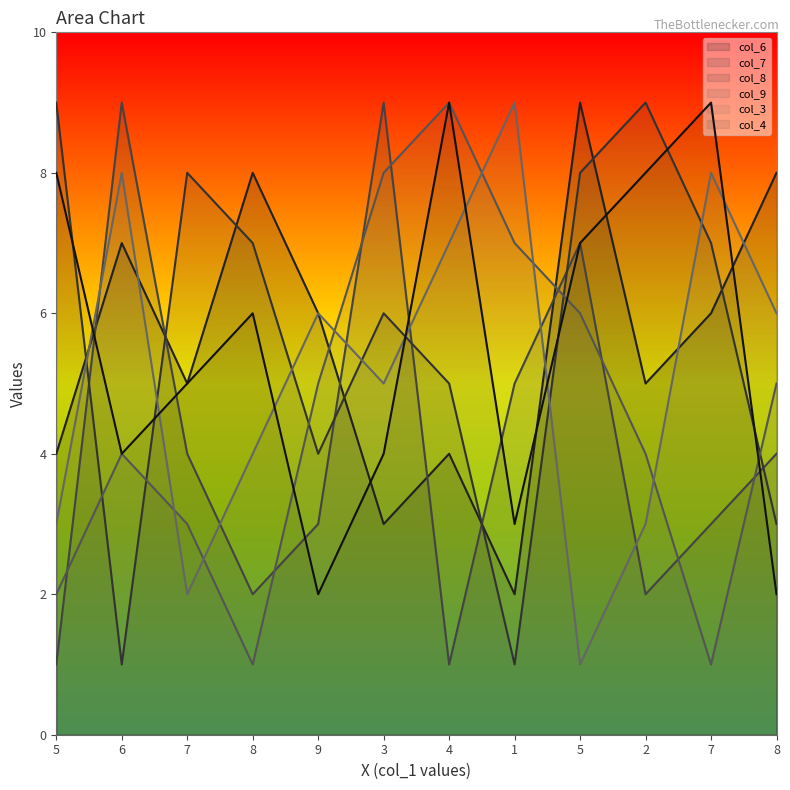

True or false: col_7 and col_6 cross at least once.

True